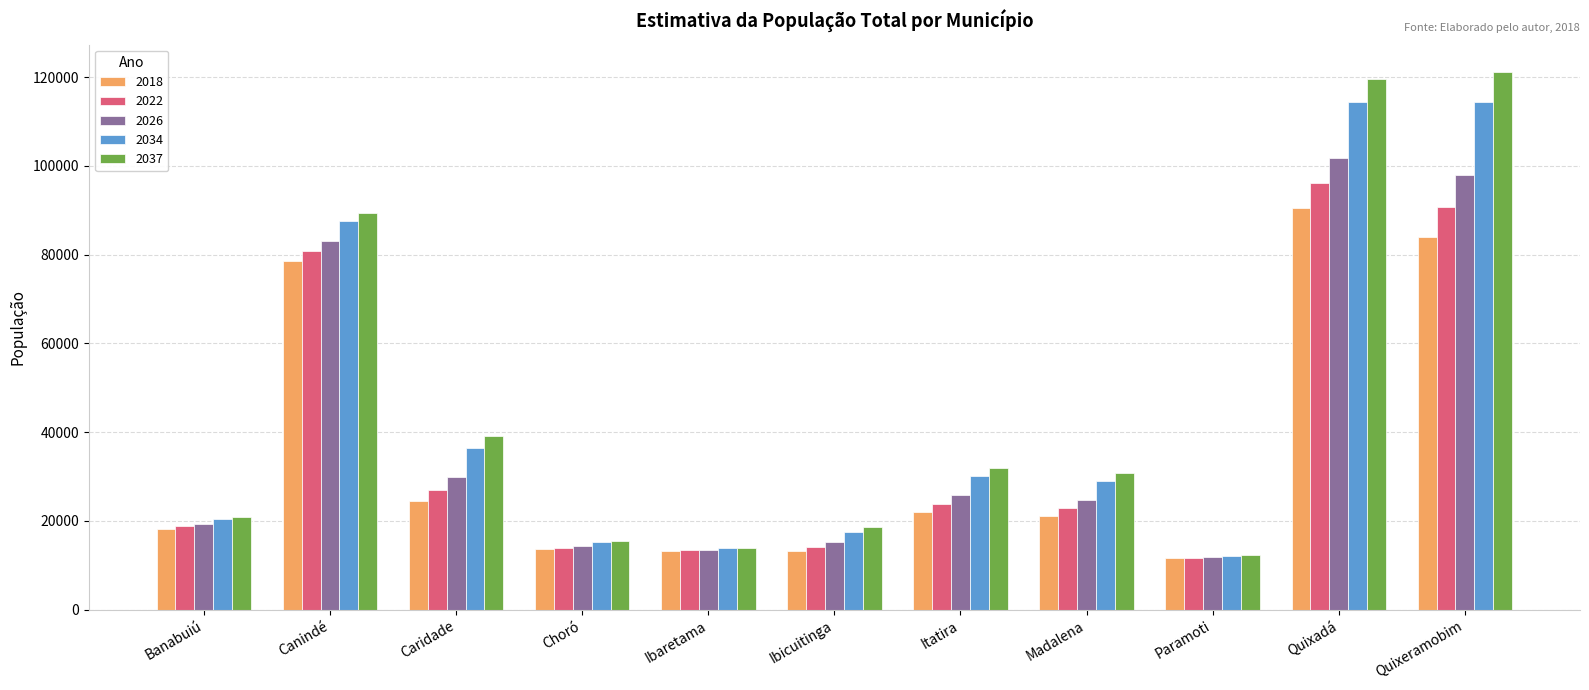

At which label does 2026 first exceed 24763?

Canindé